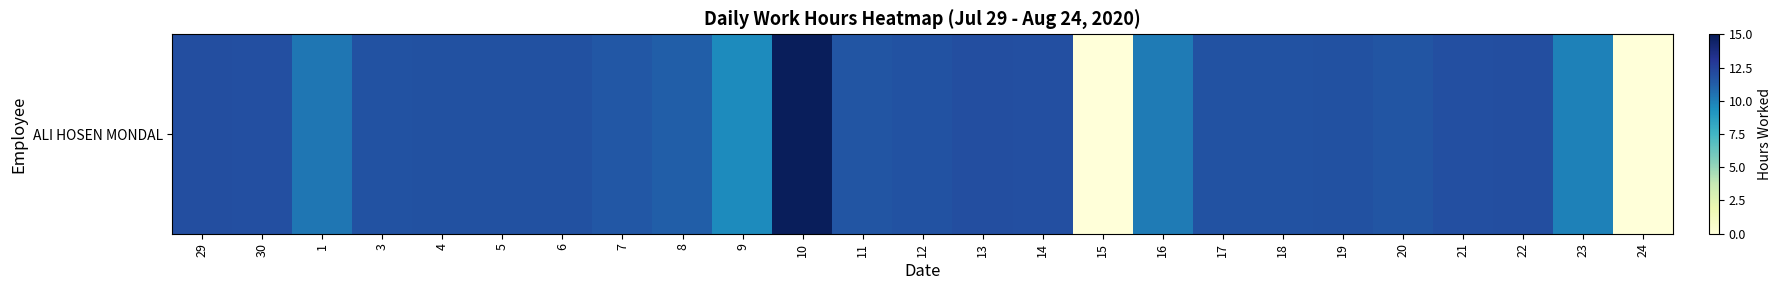

The value at 13 is 11.9. True or false?

True